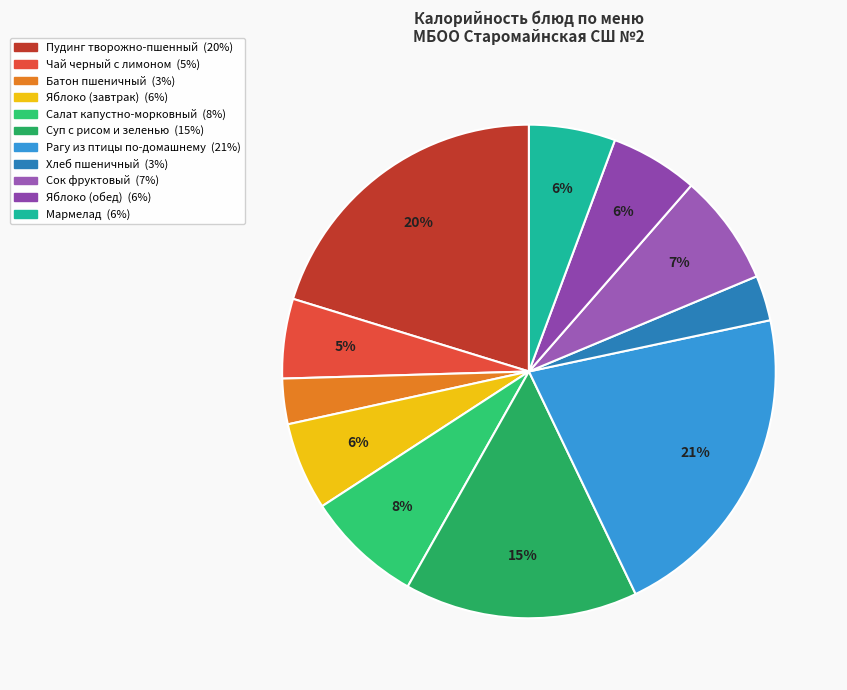

Combined, what portion of the pie is Пудинг творожно-пшенный and Яблоко (завтрак)?

26.0%